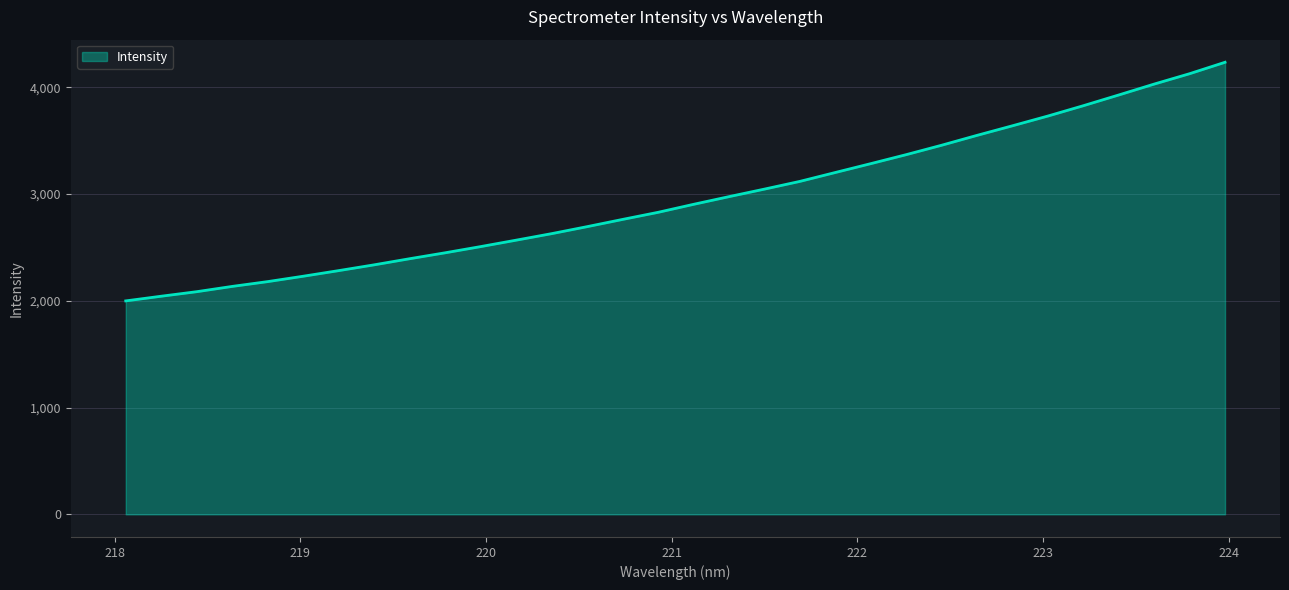

What is the average value?

2953.8